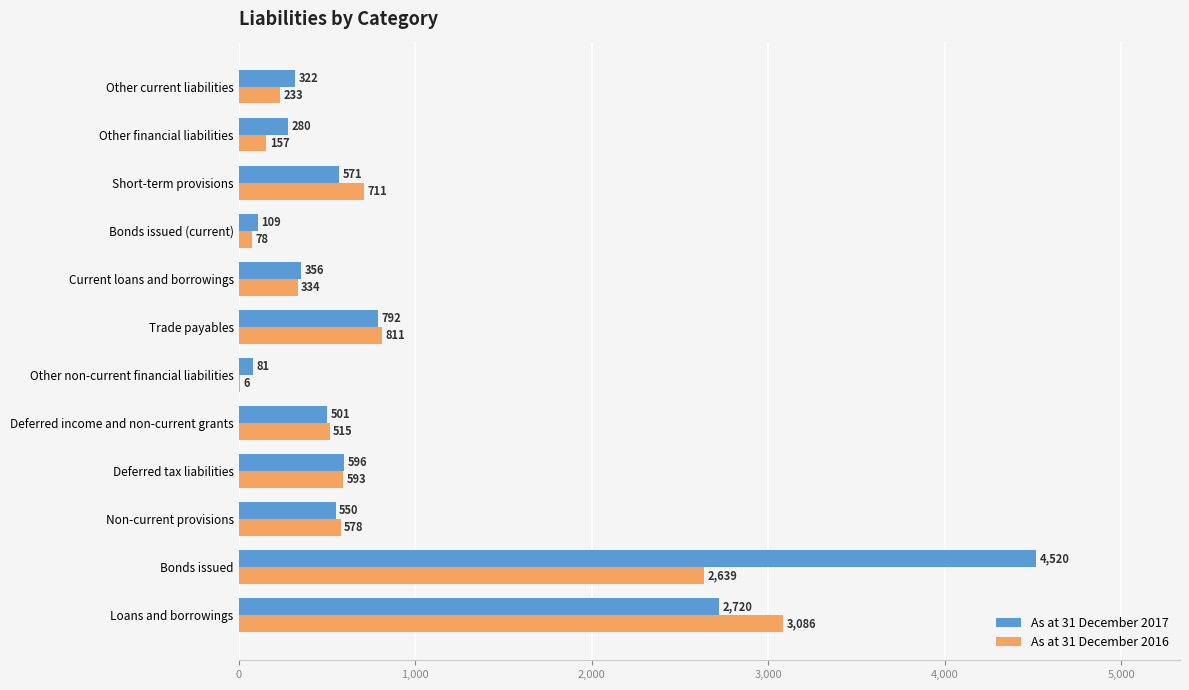

What is the total value across all series at Trade payables?

1603